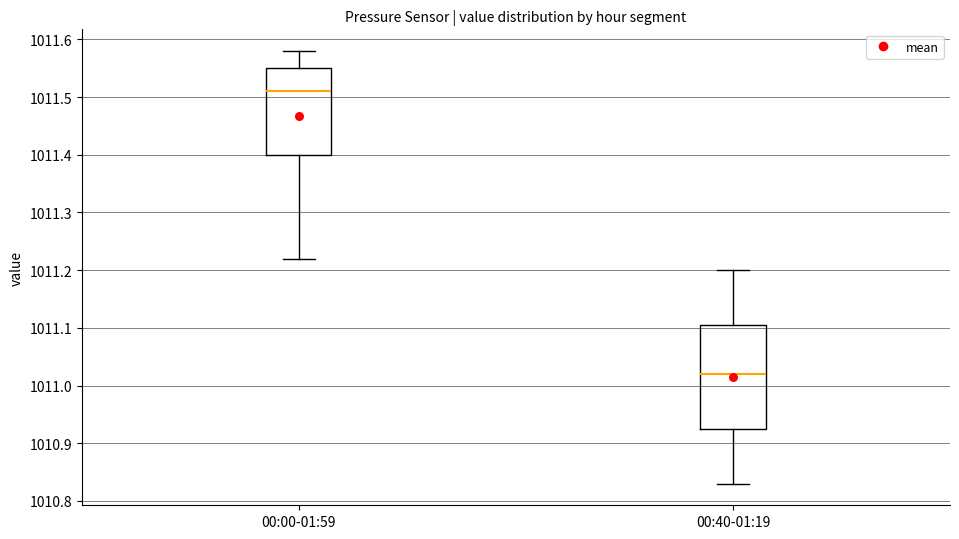

Reading left to right, transcribe this box plot: for each box, give where its median line is, the range the box spans, and where its two whiskers end, as read against the y-axis. The values are not printed on the chart, so give them approximately, as read against the axis.

00:00-01:59: median 1011.51, box 1011.40 to 1011.55, whiskers 1011.22 to 1011.58
00:40-01:19: median 1011.02, box 1010.93 to 1011.11, whiskers 1010.83 to 1011.20